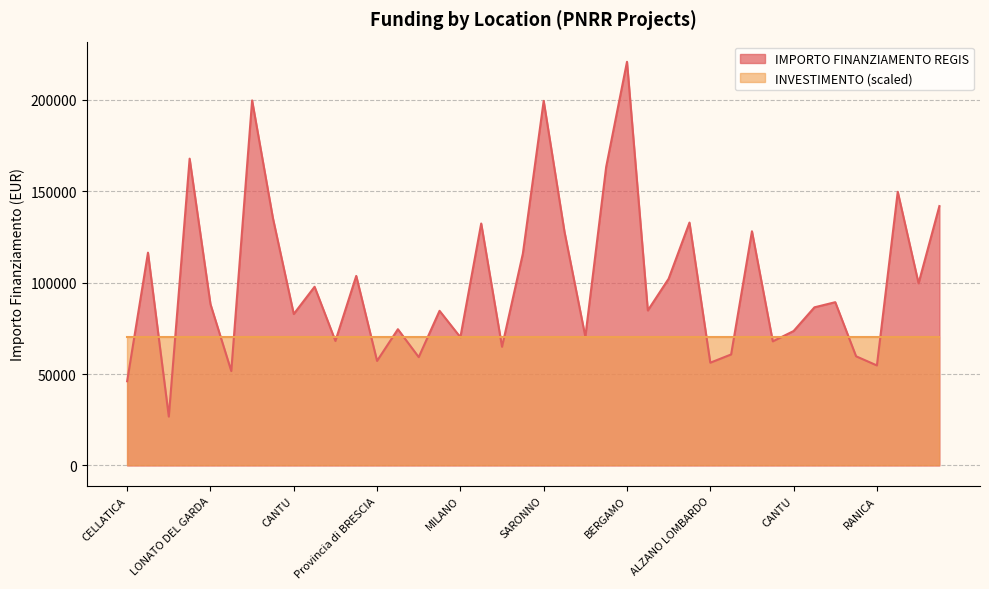

True or false: the data shows 56181.6 at ALZANO LOMBARDO.

True